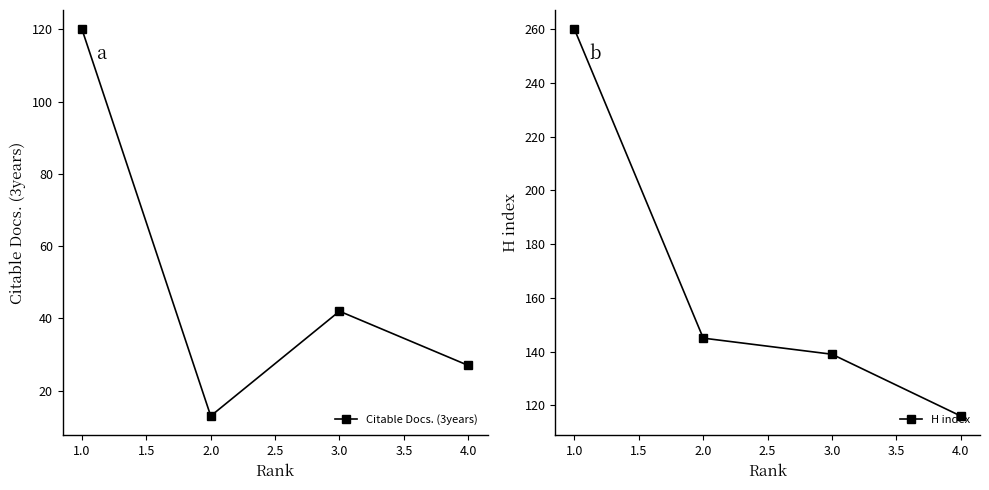

Reading right to left, extract all data points from this chart.

Citable Docs. (3years): 4.0=27	3.0=42	2.0=13	1.0=120
H index: 4.0=116	3.0=139	2.0=145	1.0=260